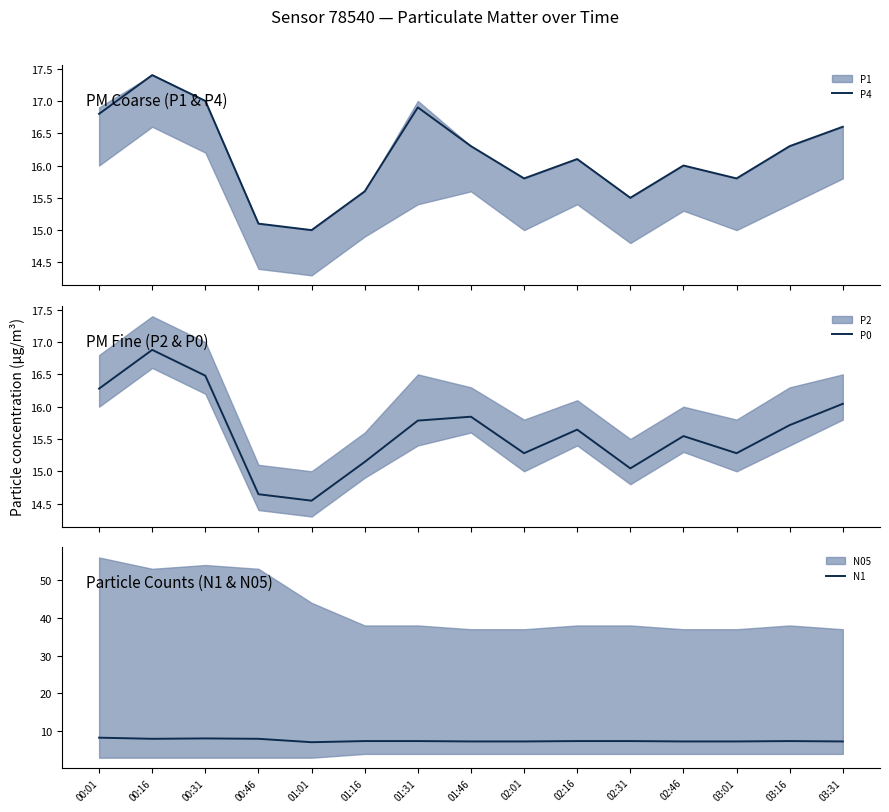

True or false: P4 and P0 cross at least once.

False